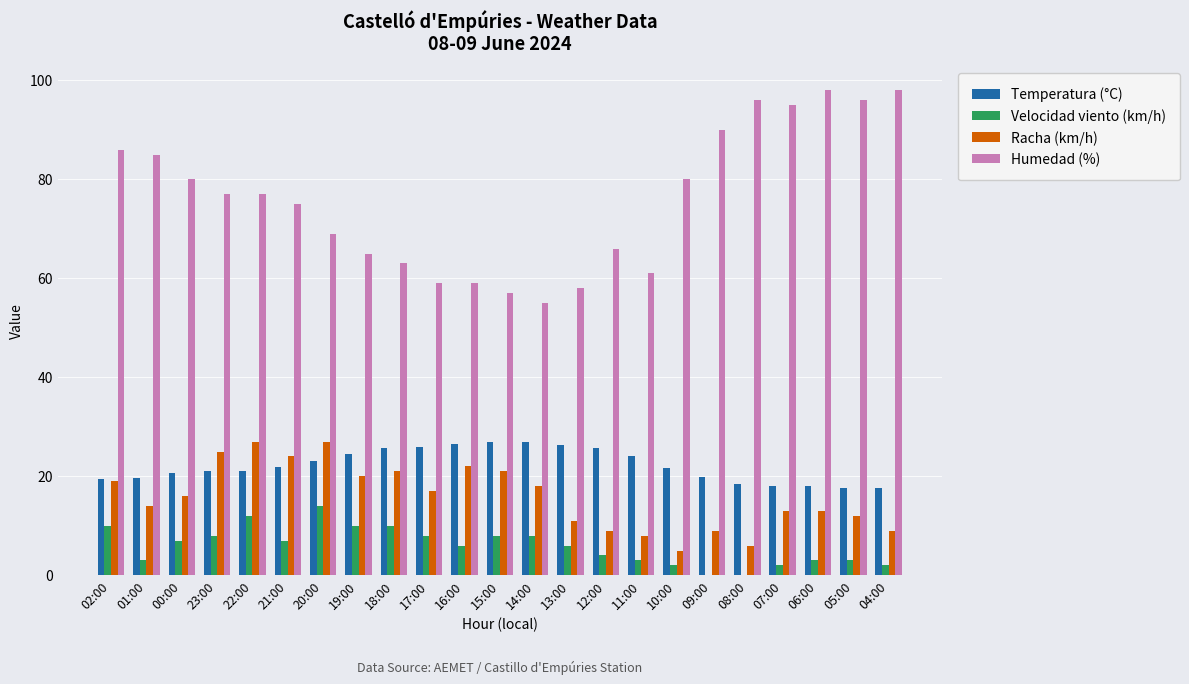

What is the sum of all Racha (km/h) values?

366.0